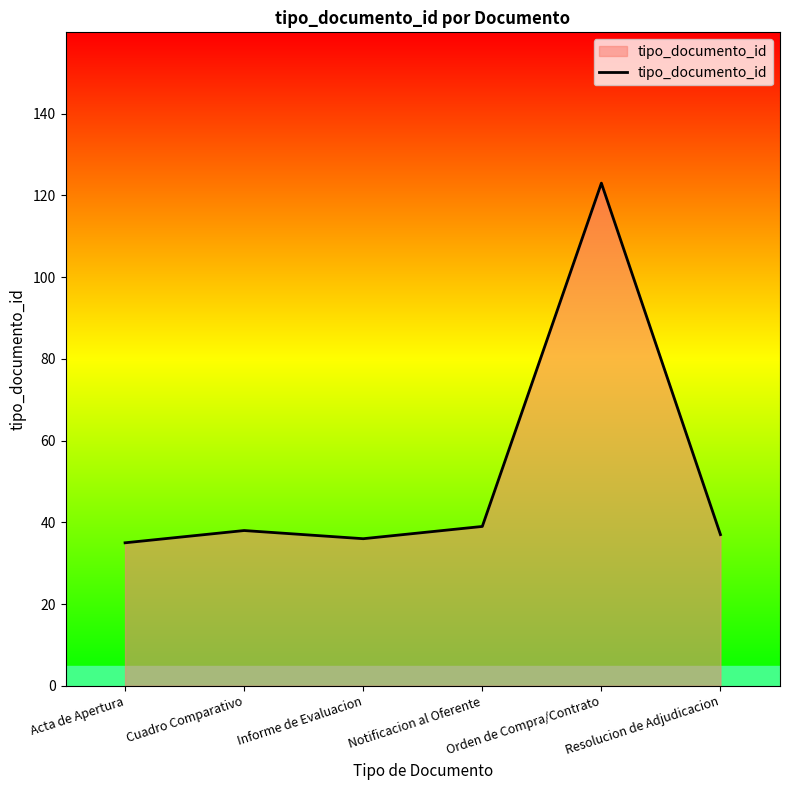

Does the chart display data point markers on the line(s)?

No